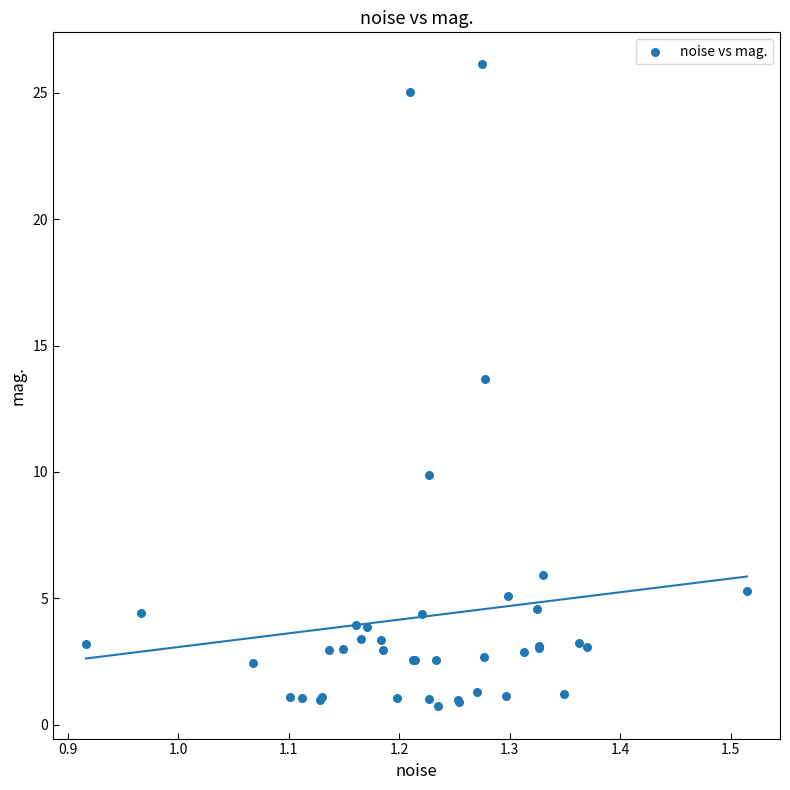

What Y value in the scatter plot is closest to 13?

13.7